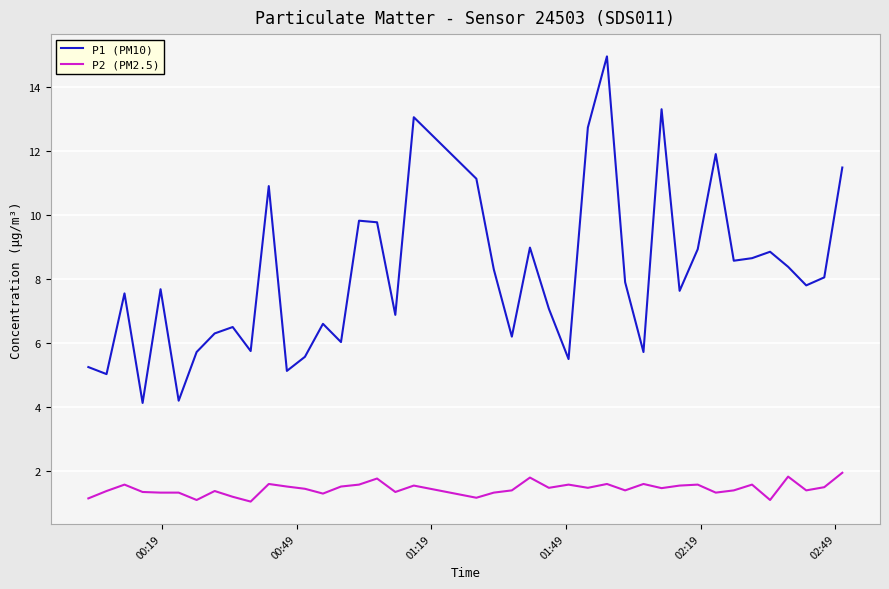

What is the difference between the maximum and minimum values in the P1 (PM10) series?

10.8